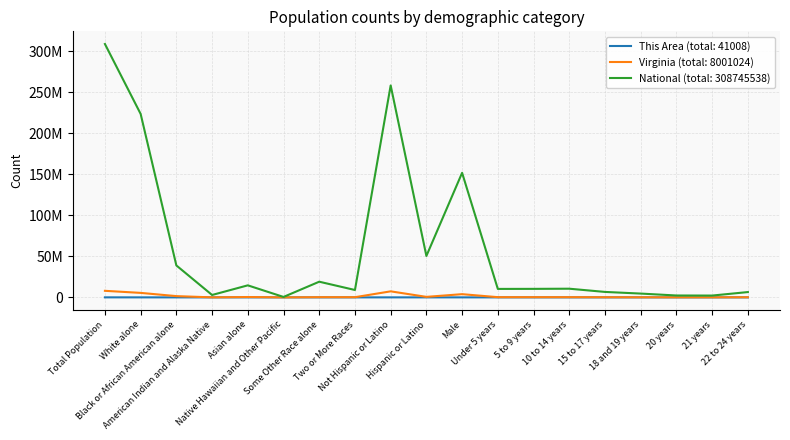

What are all the series names shown in the legend?

This Area (total: 41008), Virginia (total: 8001024), National (total: 308745538)